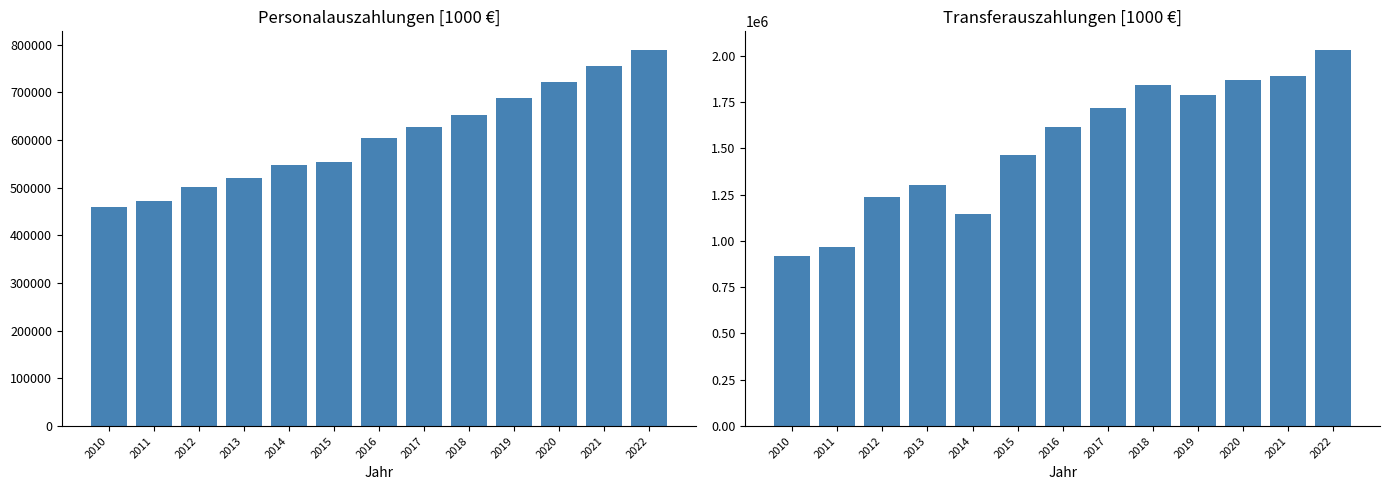

Is the value of Transferauszahlungen at 2017 greater than the value of Personalauszahlungen at 2013?

Yes